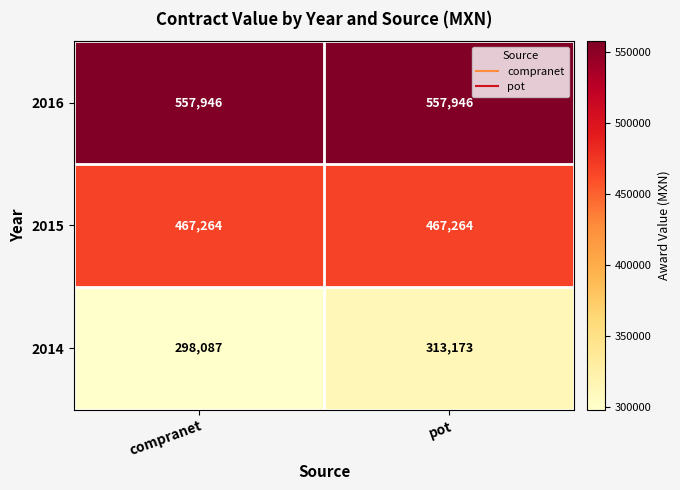

How many distinct data groups are displayed?

3